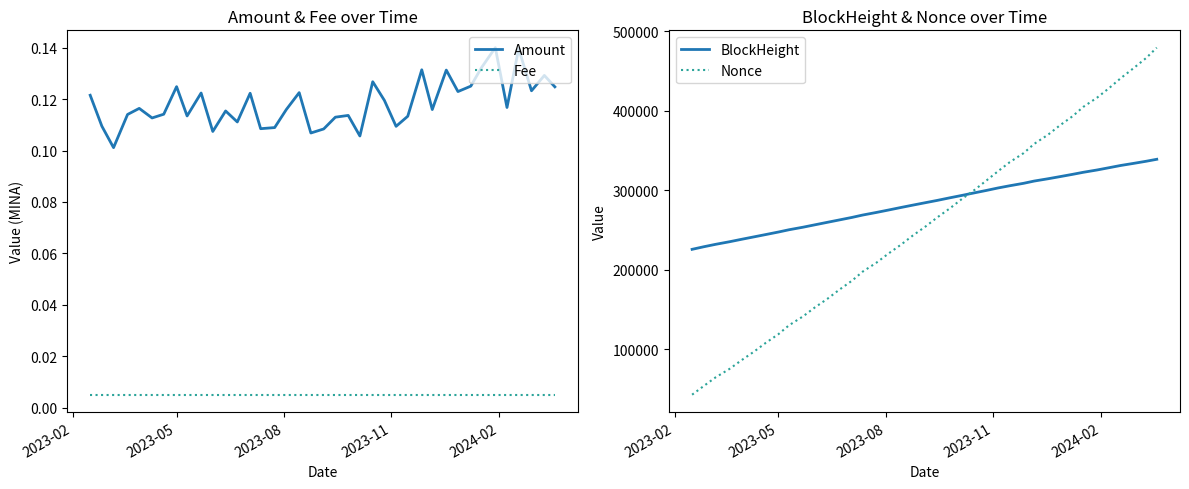

What is the maximum value for Nonce?

479420